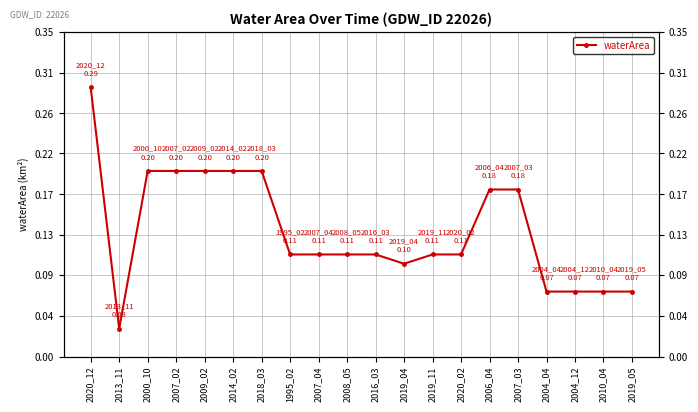

The chart shows a value of 0.0 at 2019_05. True or false?

False